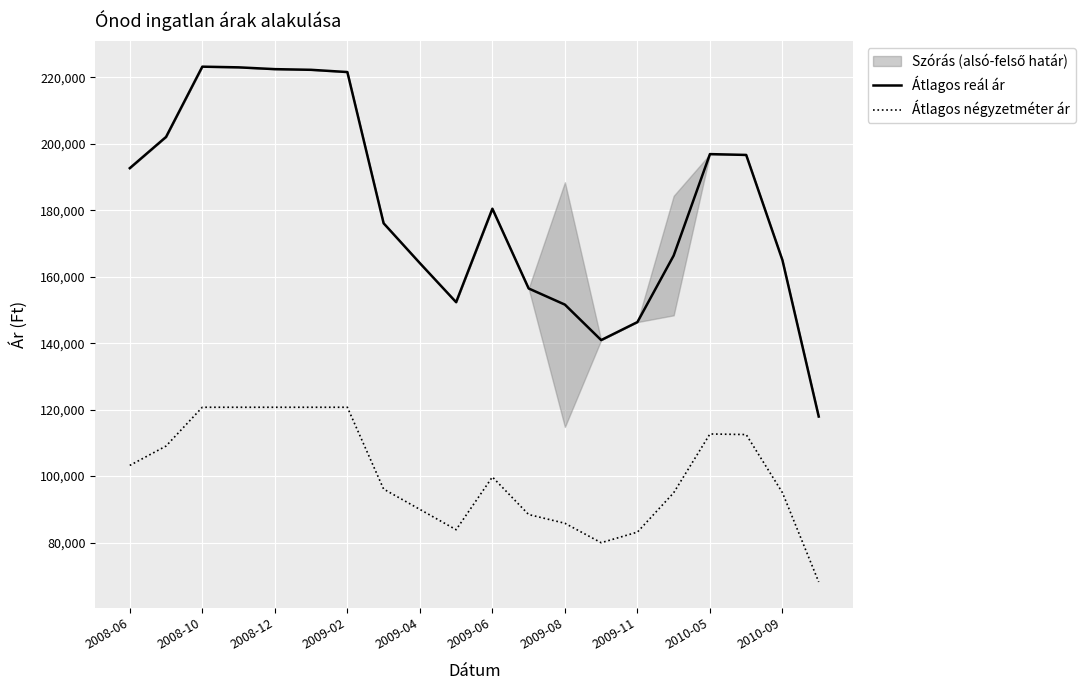

The value of Átlagos reál ár at 2008-06 is 300697. True or false?

False